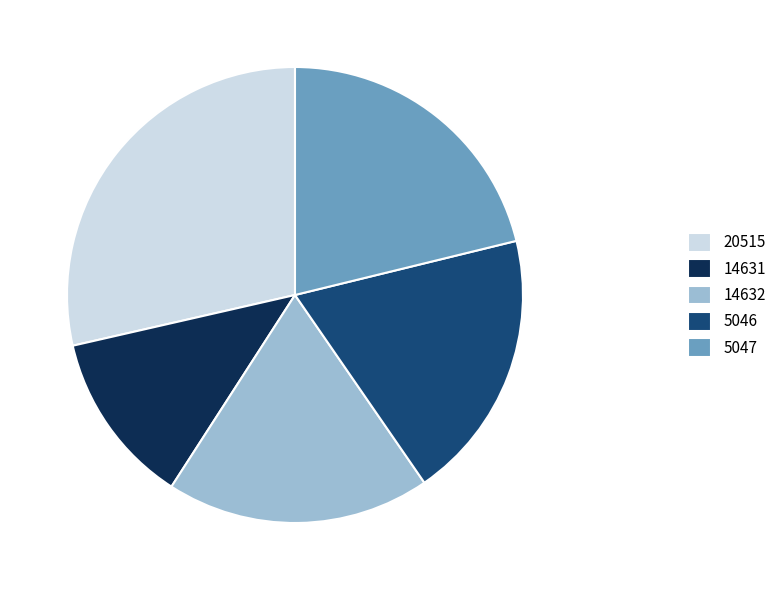

Do 5046 and 20515 together represent more than half of the pie?

No